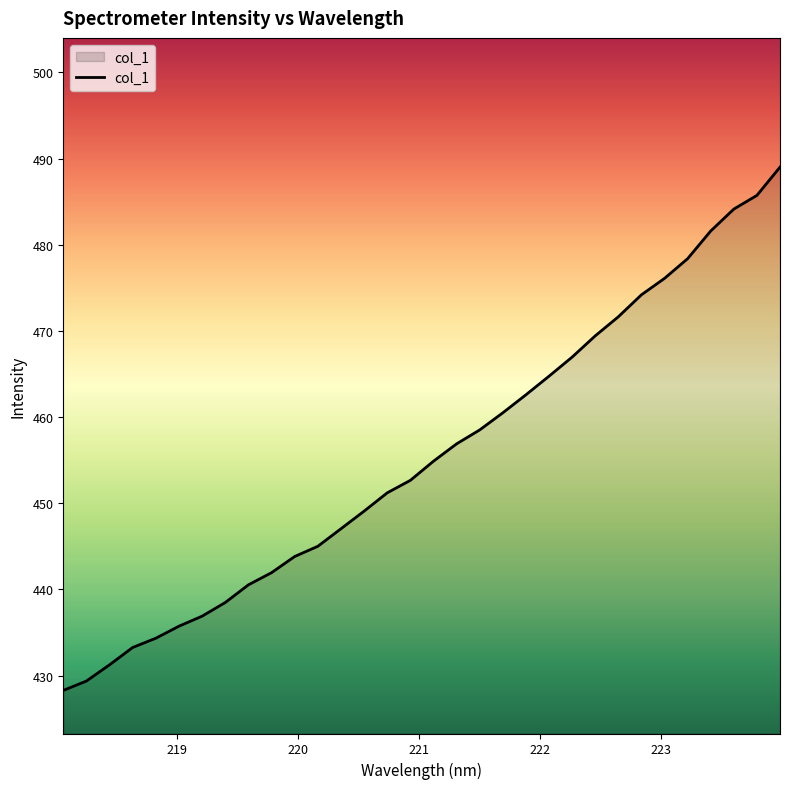

What is the difference between the maximum and minimum values?

60.7